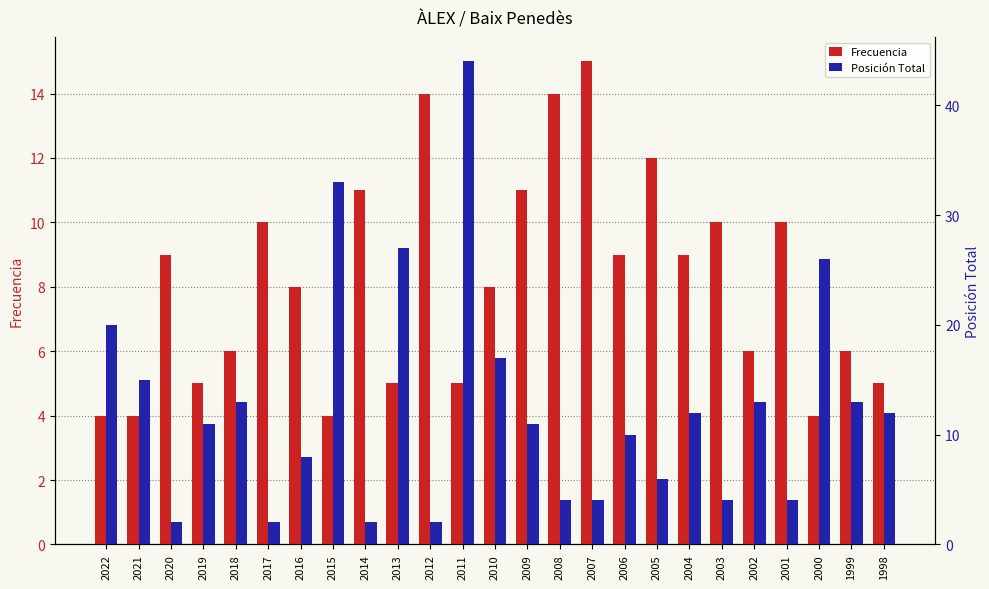

Count the number of data series in this chart.

2